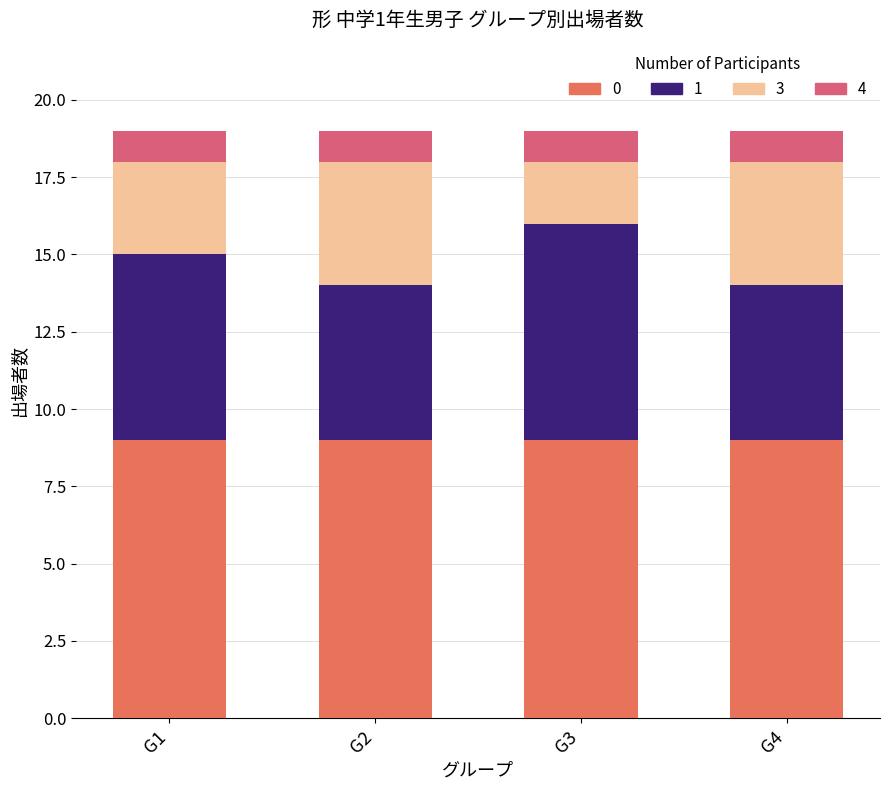

How many categories are shown in the chart?

4